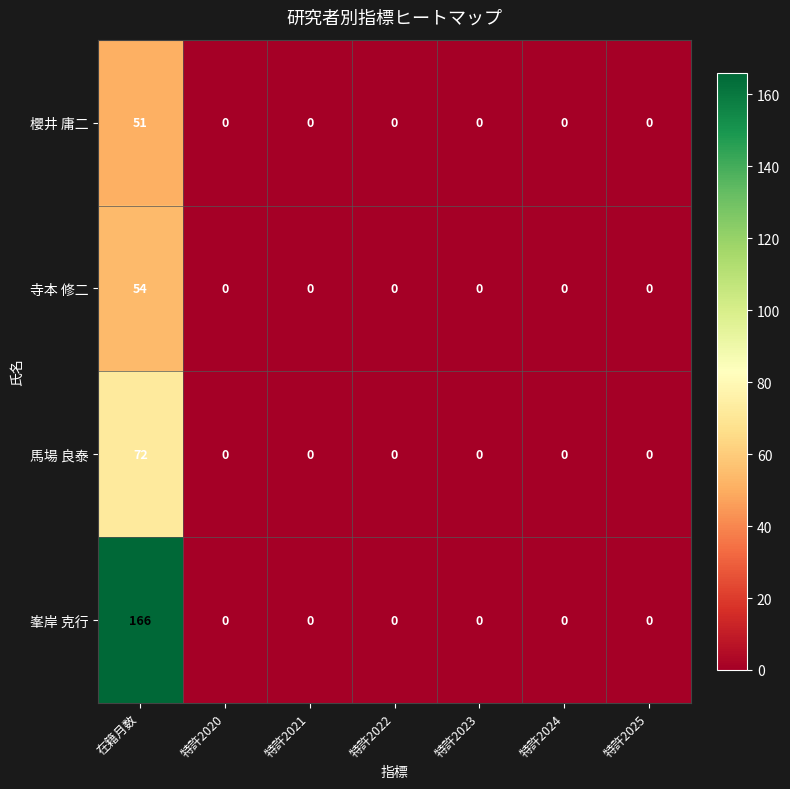

Count the number of data series in this chart.

4